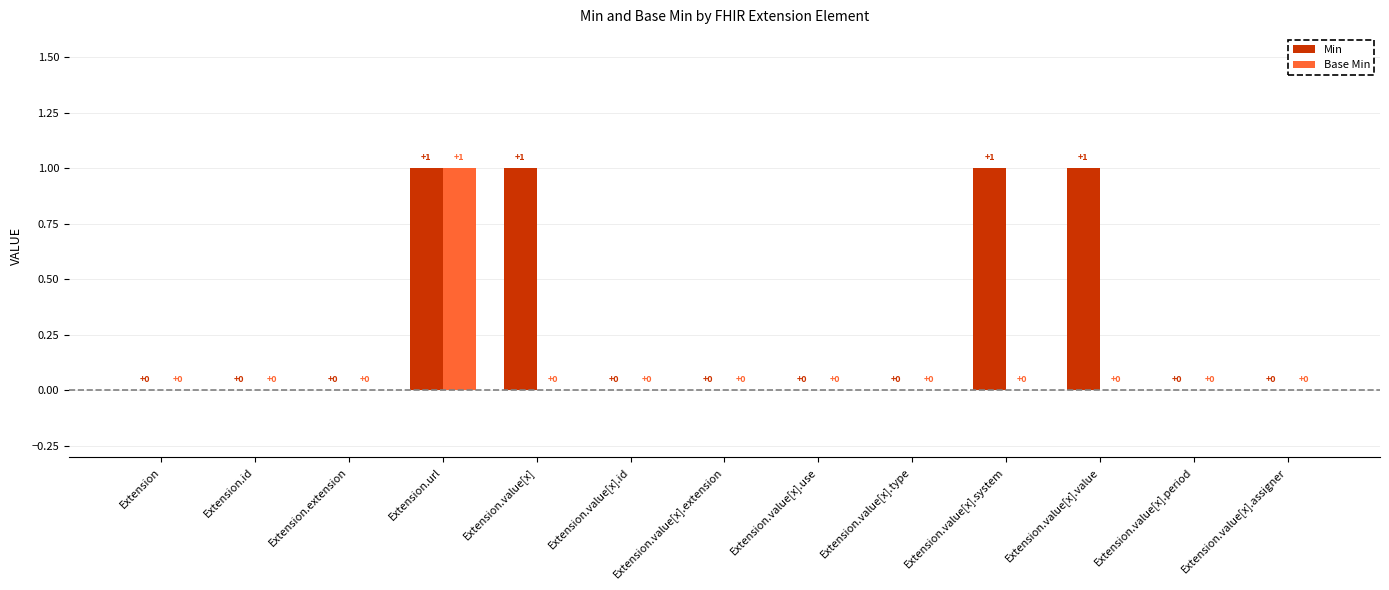

How many groups of bars are there?

13